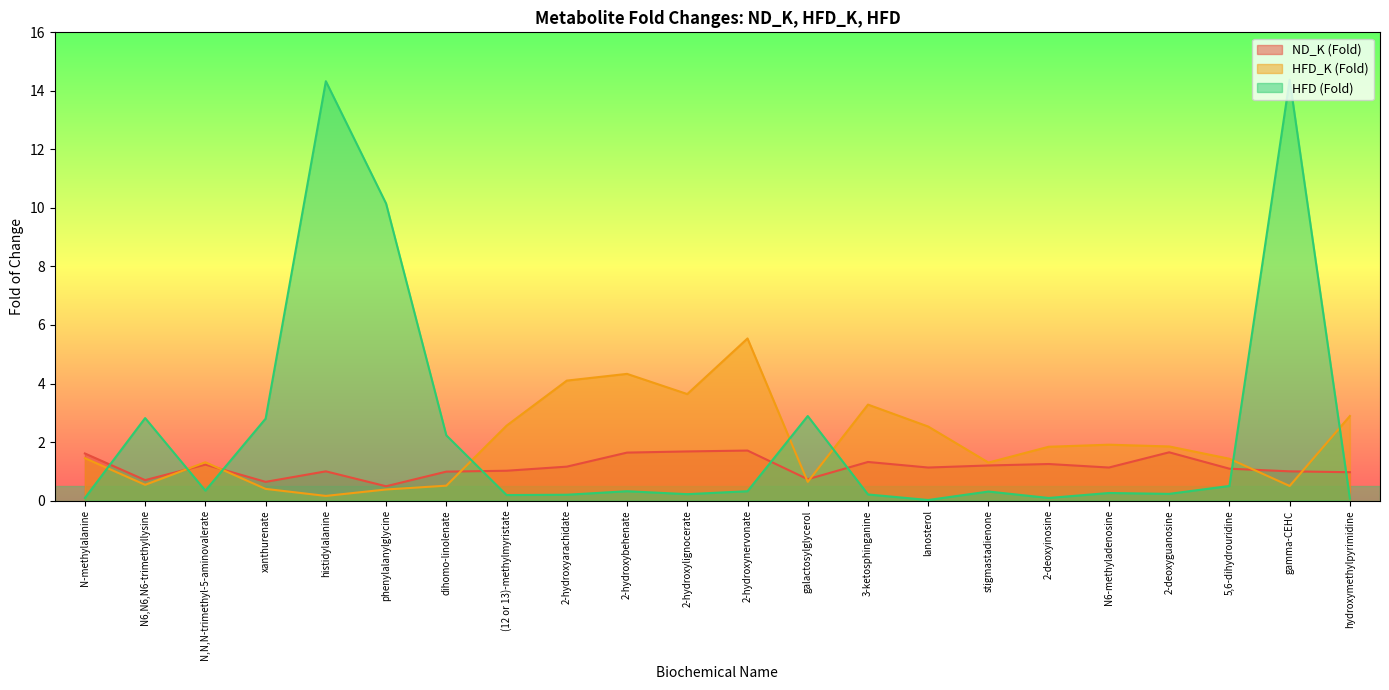

How many interior local valleys does the ND_K (Fold) series have?

6